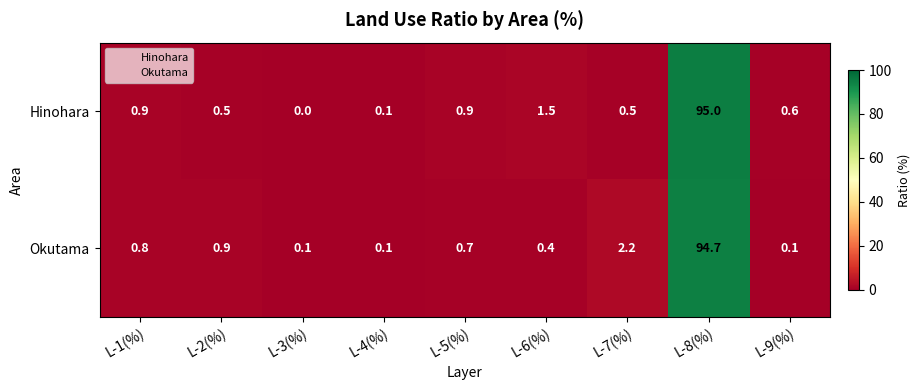

Count the number of categories in the chart.

9